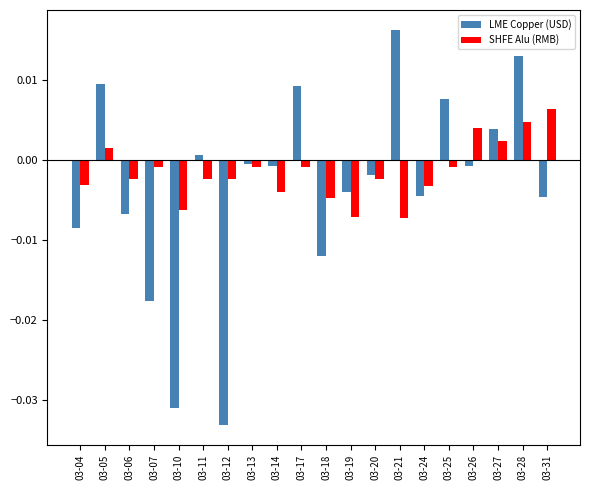

Which series changed the most between 03-14 and 03-27?

SHFE Alu (RMB)